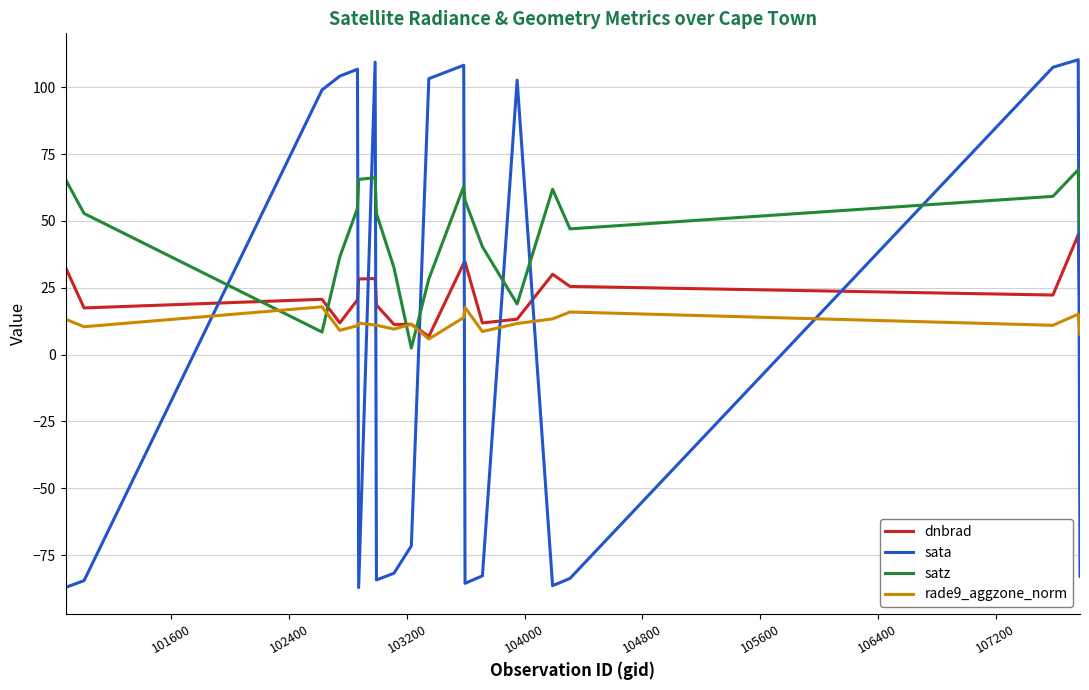

What is the smallest value displayed?

-87.2